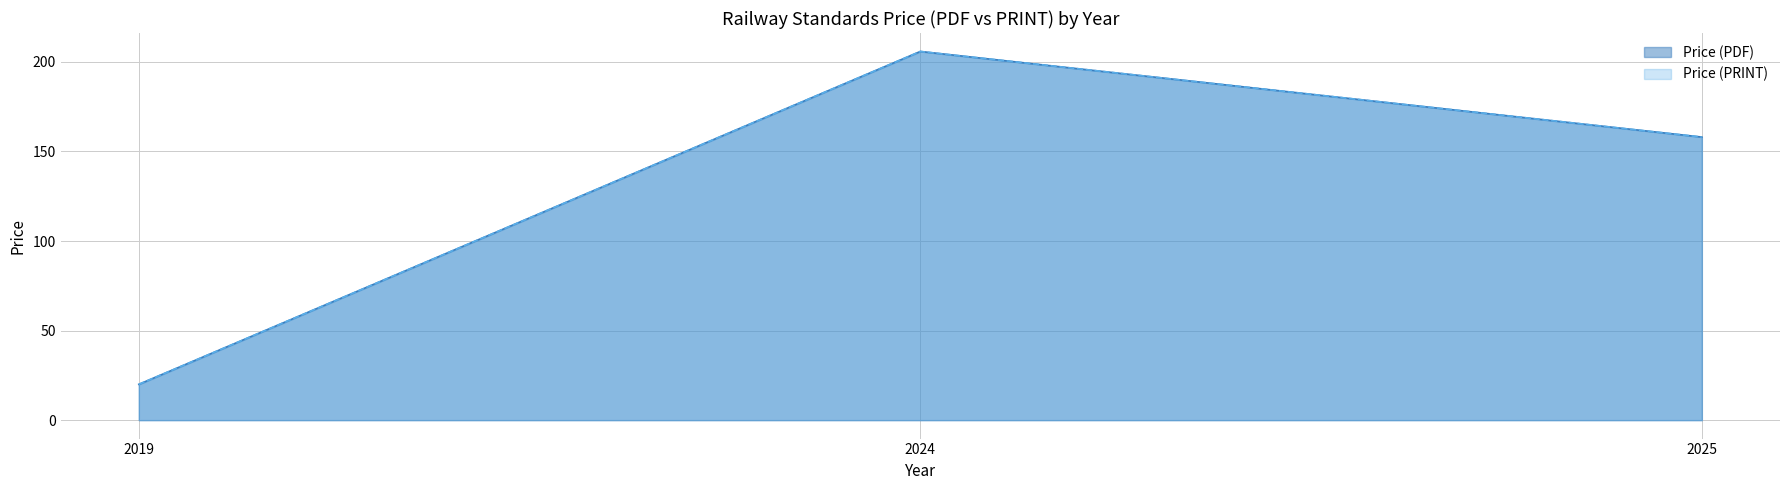

True or false: Price (PDF) and Price (PRINT) intersect in this chart.

False